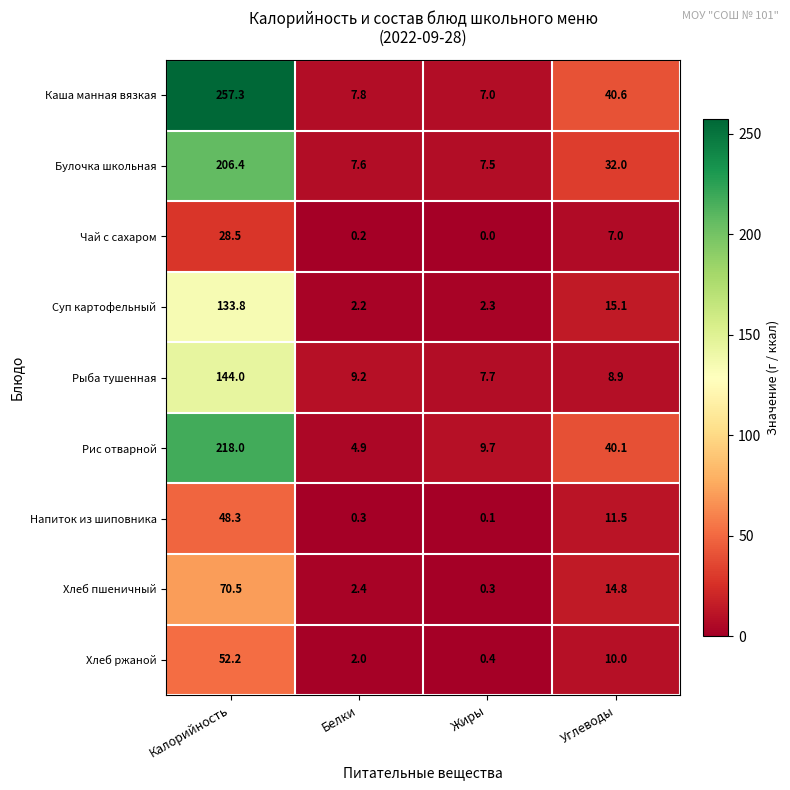

Which category has the lowest value across all series?

Жиры